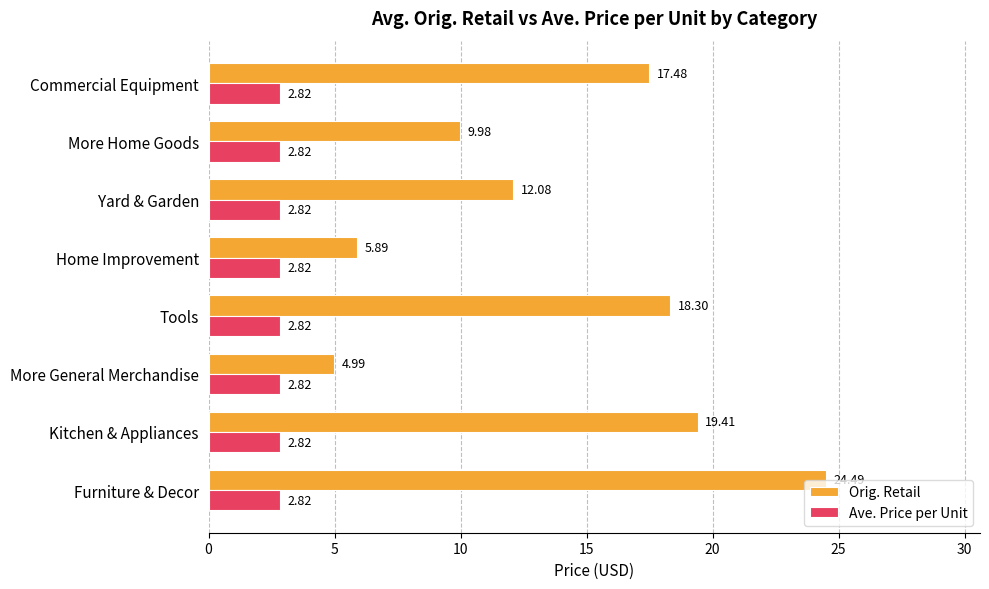

Rank the series at More Home Goods from lowest to highest value.

Ave. Price per Unit, Orig. Retail